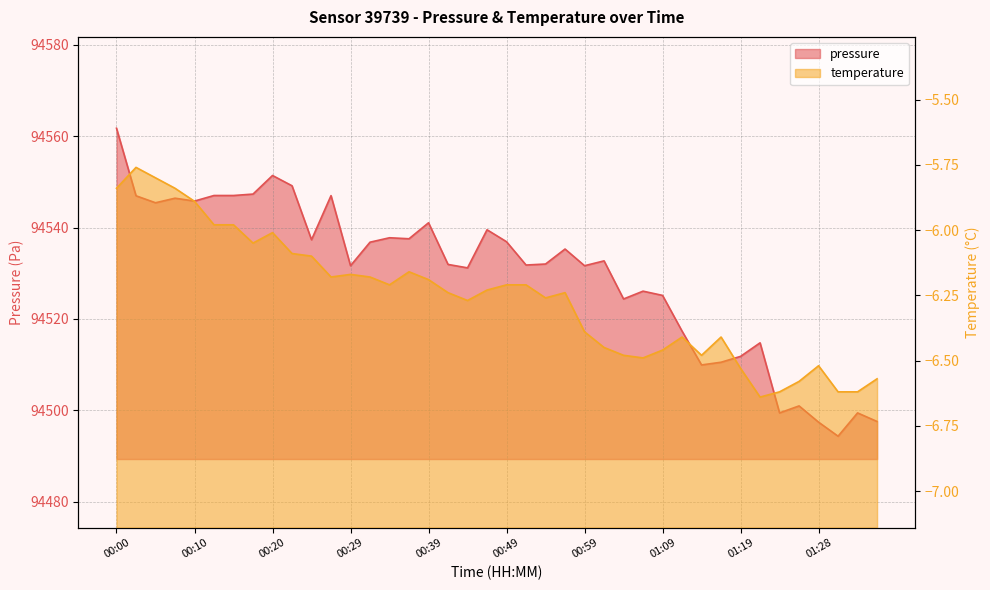

Rank the series by their average value, from highest to lowest.

pressure, temperature